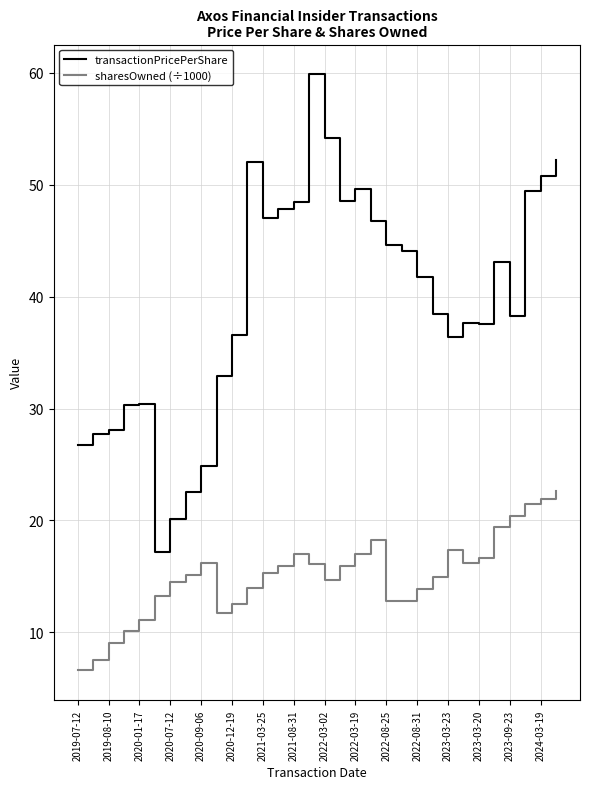

Which series has the largest total across all categories?

transactionPricePerShare